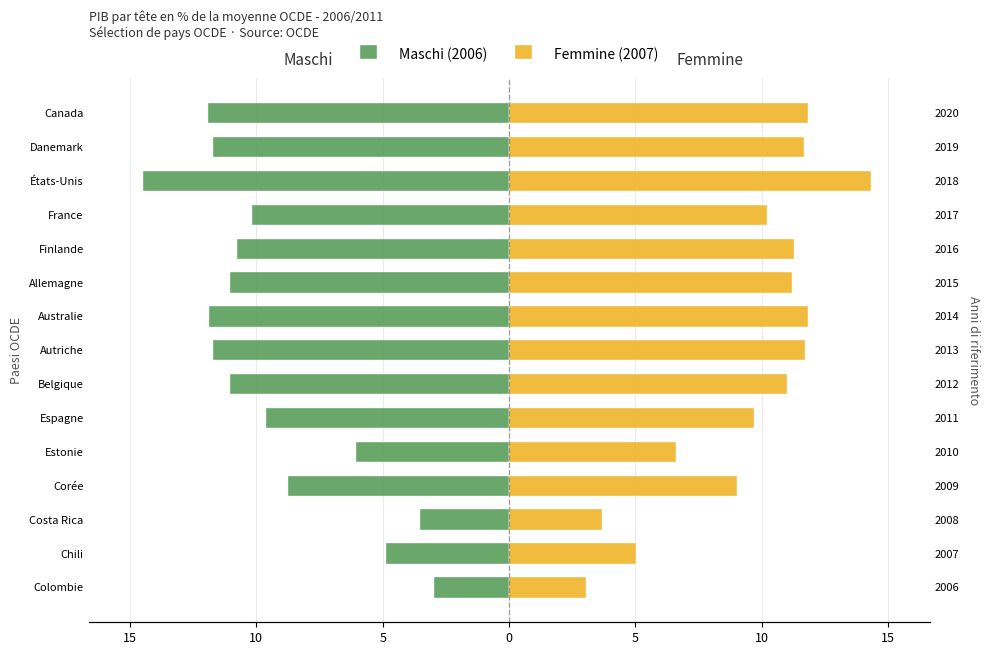

True or false: Maschi (2006) has a value of -2.7 at Australie.

False